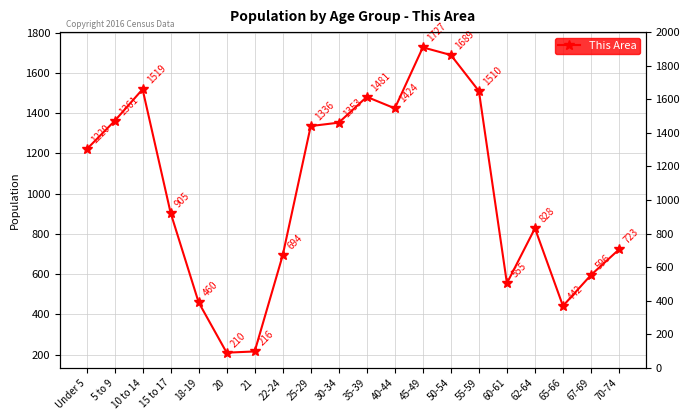

Reading left to right, transcribe all the data shown in this chart.

1220	1361	1519	905	460	210	216	694	1336	1353	1481	1424	1727	1689	1510	555	828	442	596	723